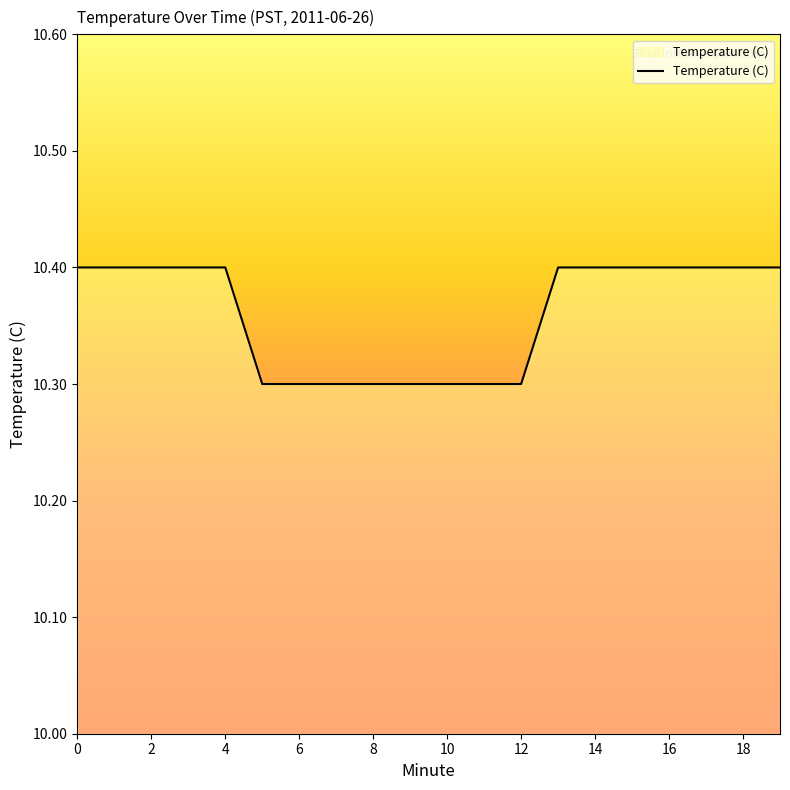

What is the greatest value displayed?

10.4